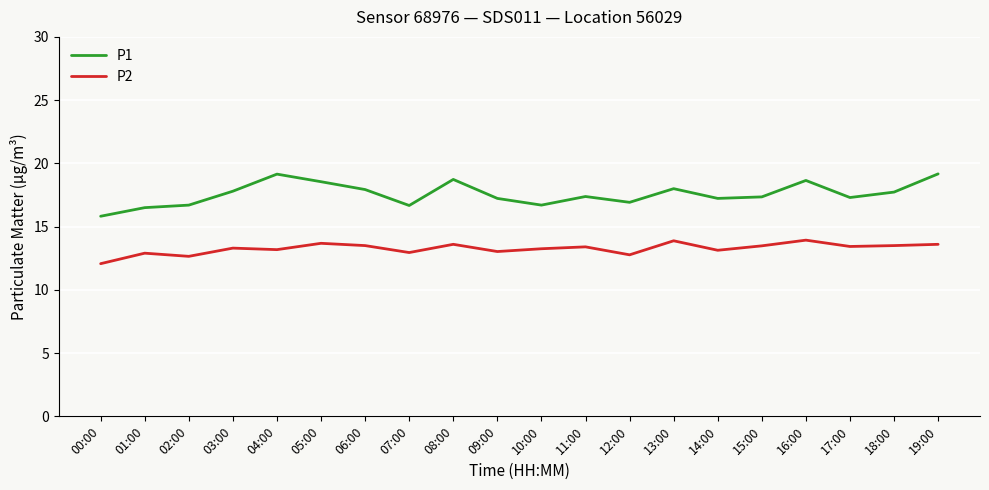

What position from the left is 07:00?

8